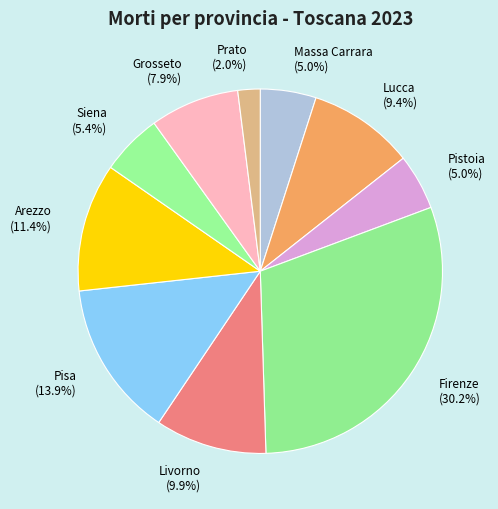

To the nearest percent, what is the difference between the largest and smallest slice percentages?

28%